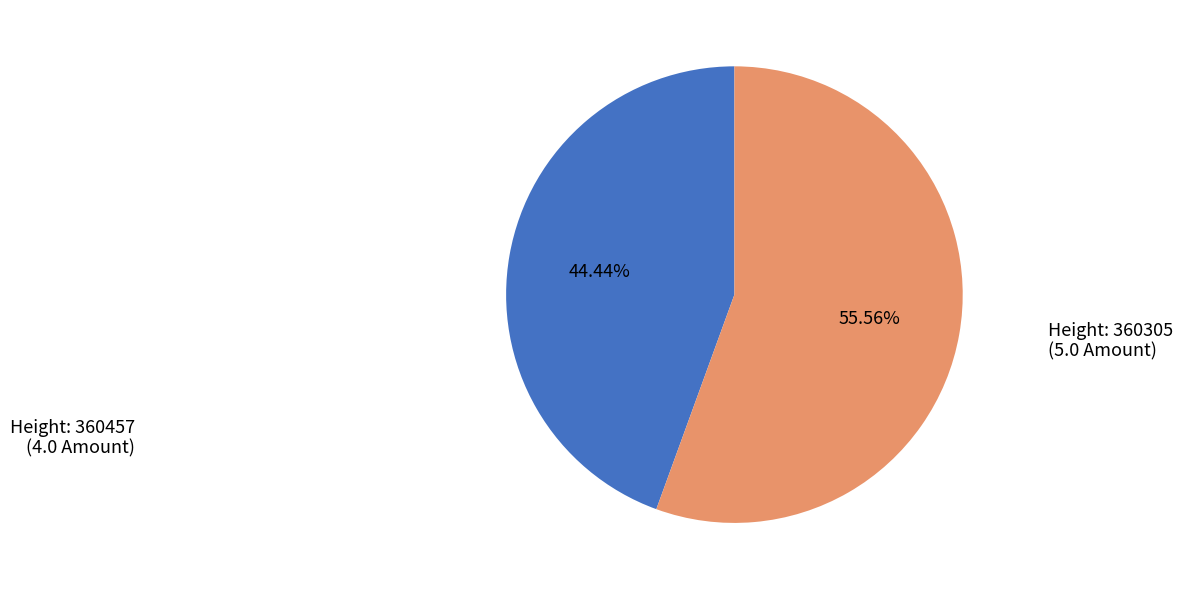

Count the number of slices in the pie.

2